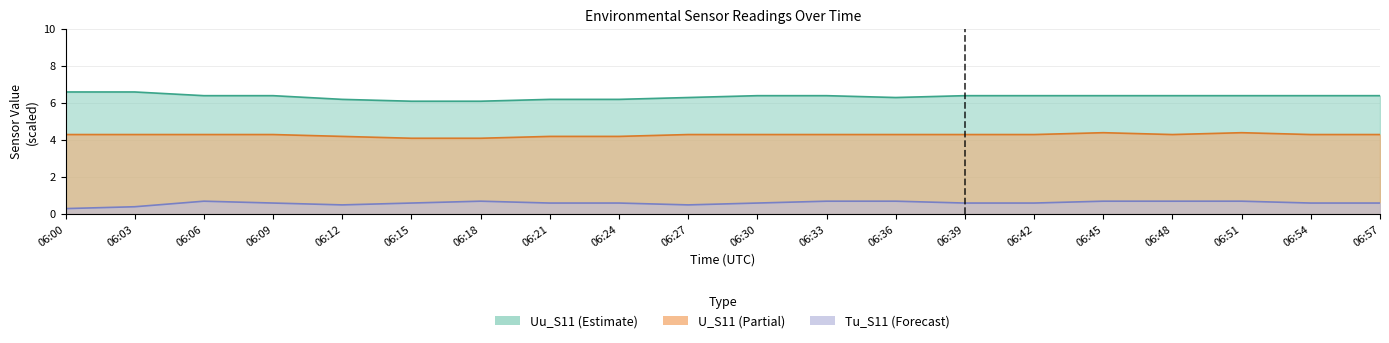

What are all the series names shown in the legend?

Uu_S11, U_S11, Tu_S11